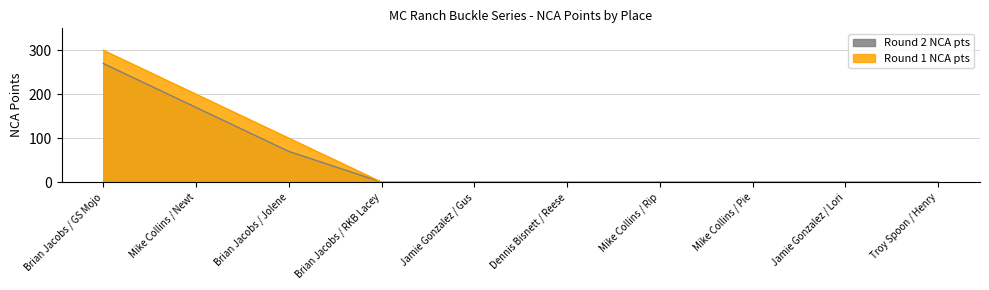

What is the greatest value displayed?

300